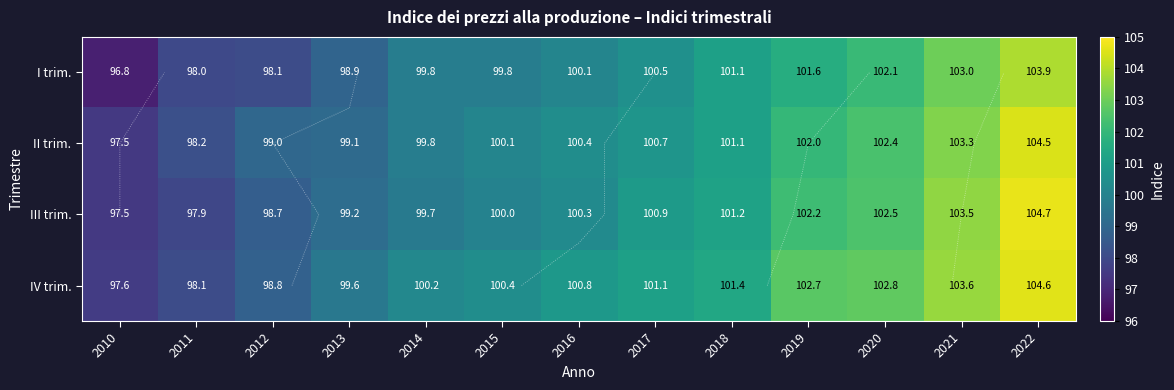

What value does the I trim. series have at 2014?

99.8